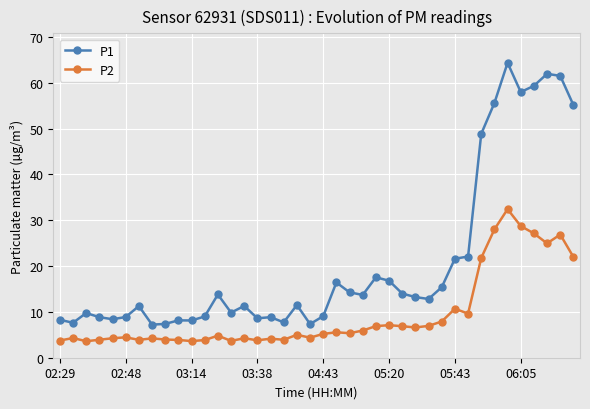

What is the average value of the P1 series?

20.8